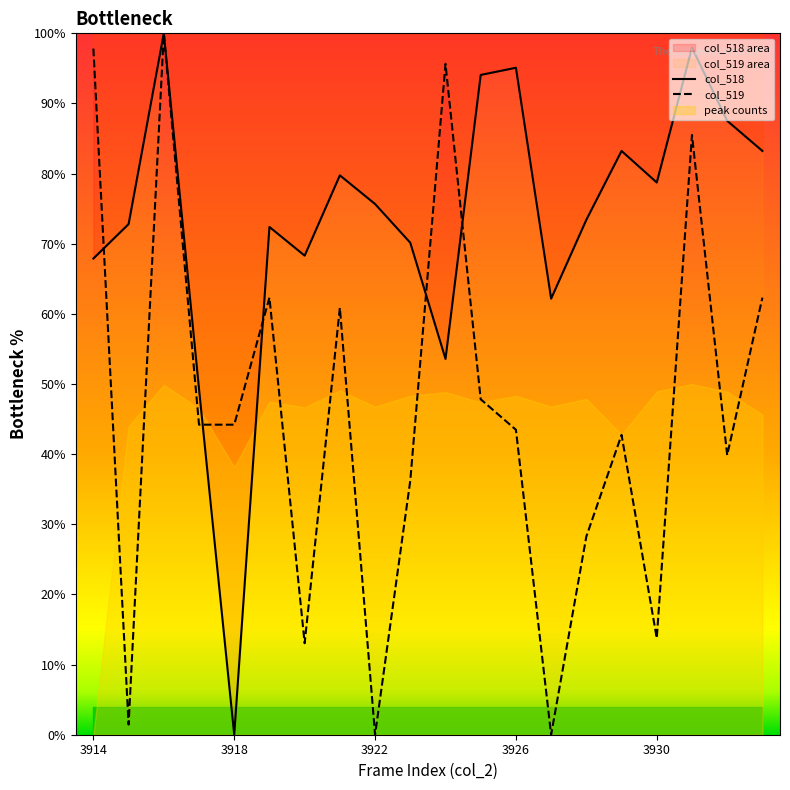

List the series in order of their peak value, highest first.

col_518, col_519